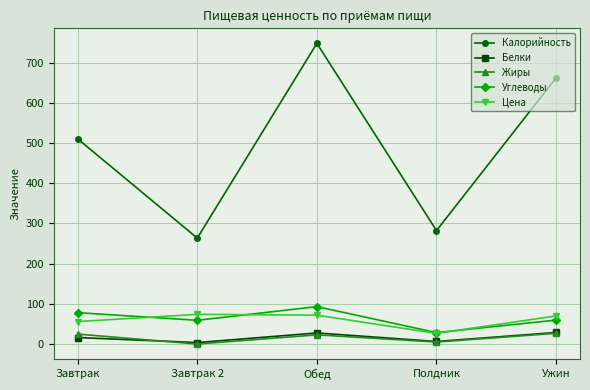

What is the average value of the Углеводы series?

63.7